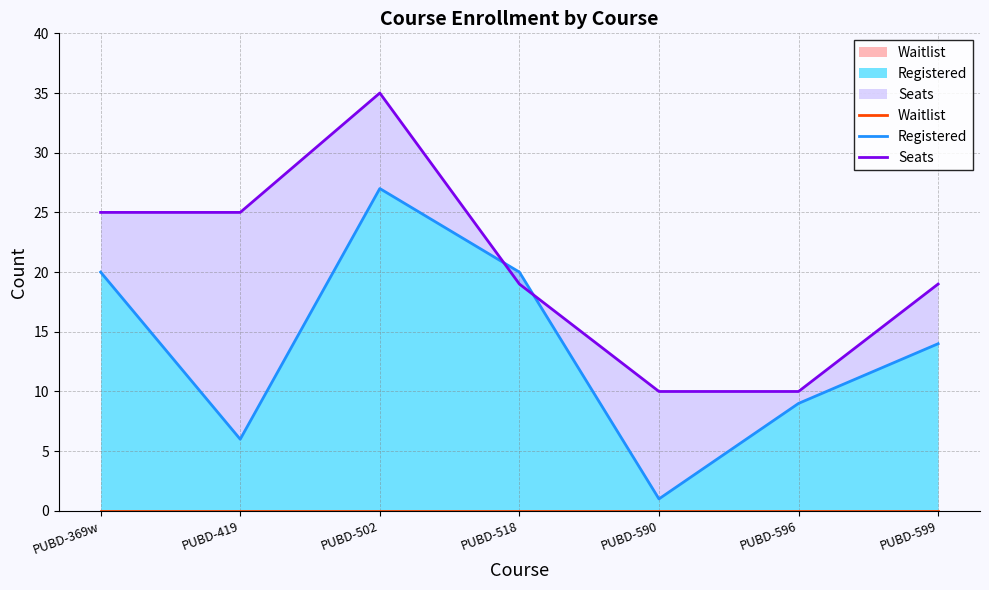

Between PUBD-369w and PUBD-599, which is larger?

PUBD-369w